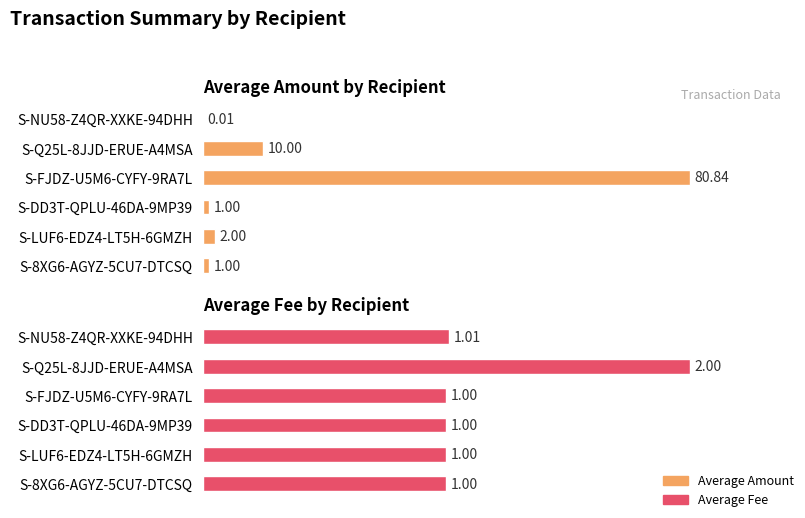

What is the value of the Average Fee bar at the 3rd from the left?

1.0